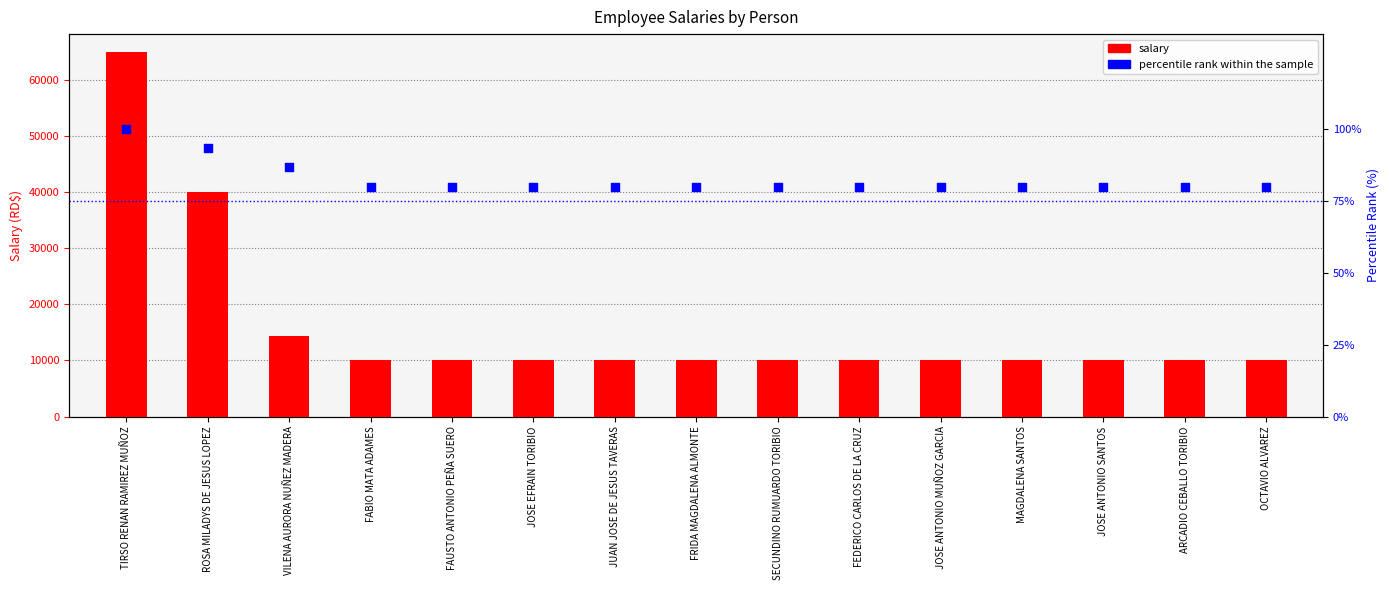

Which series reaches the maximum Y coordinate?

salary